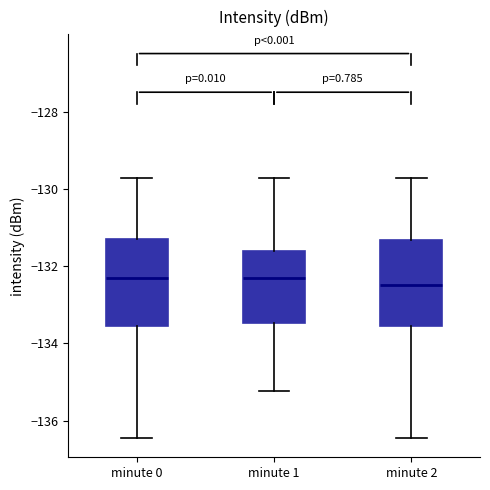

Where does the median line of the box for minute 1 sit on the y-axis? The values are not printed on the chart, so give them approximately, as read against the axis.

-132.4